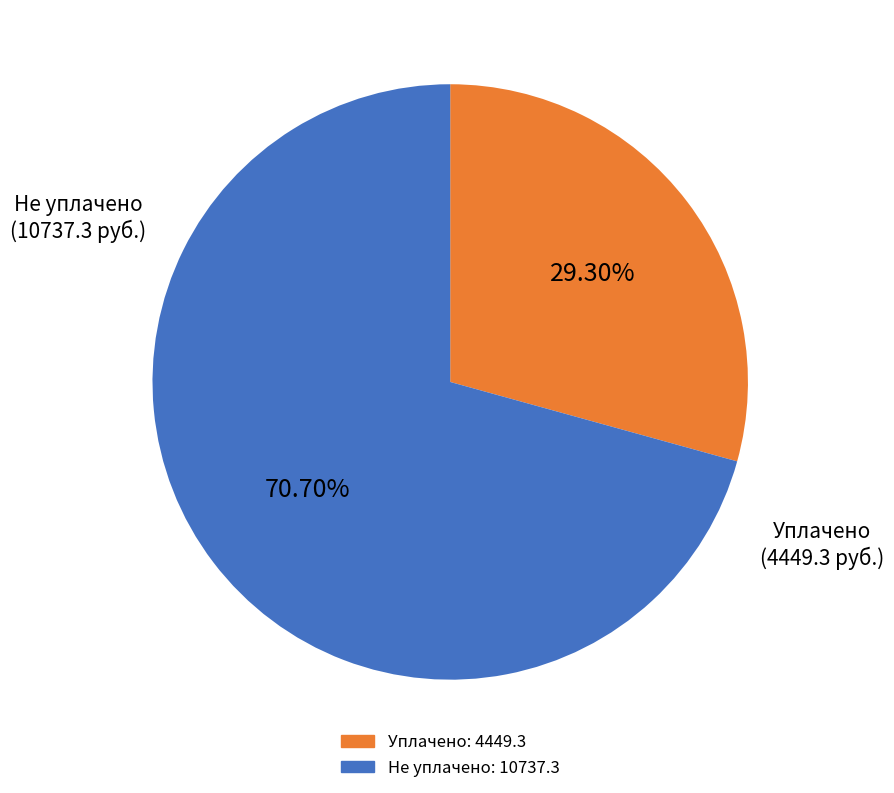

Is there a majority slice in this chart?

Yes